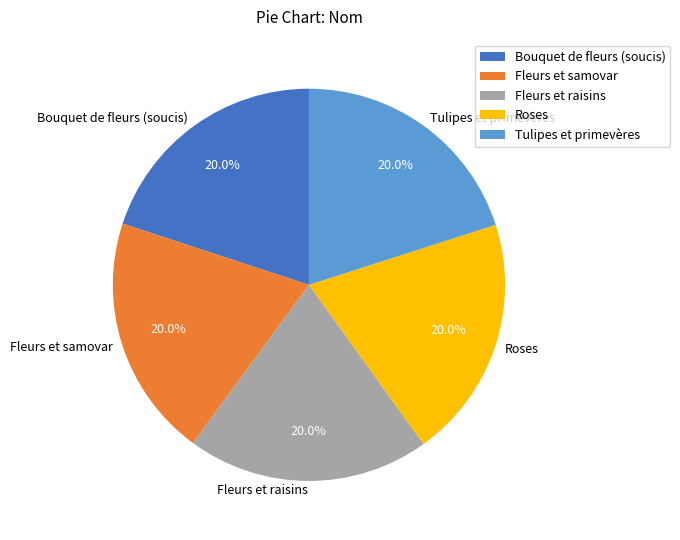

Approximately how many times larger is the value at Roses compared to Fleurs et raisins?

1.0